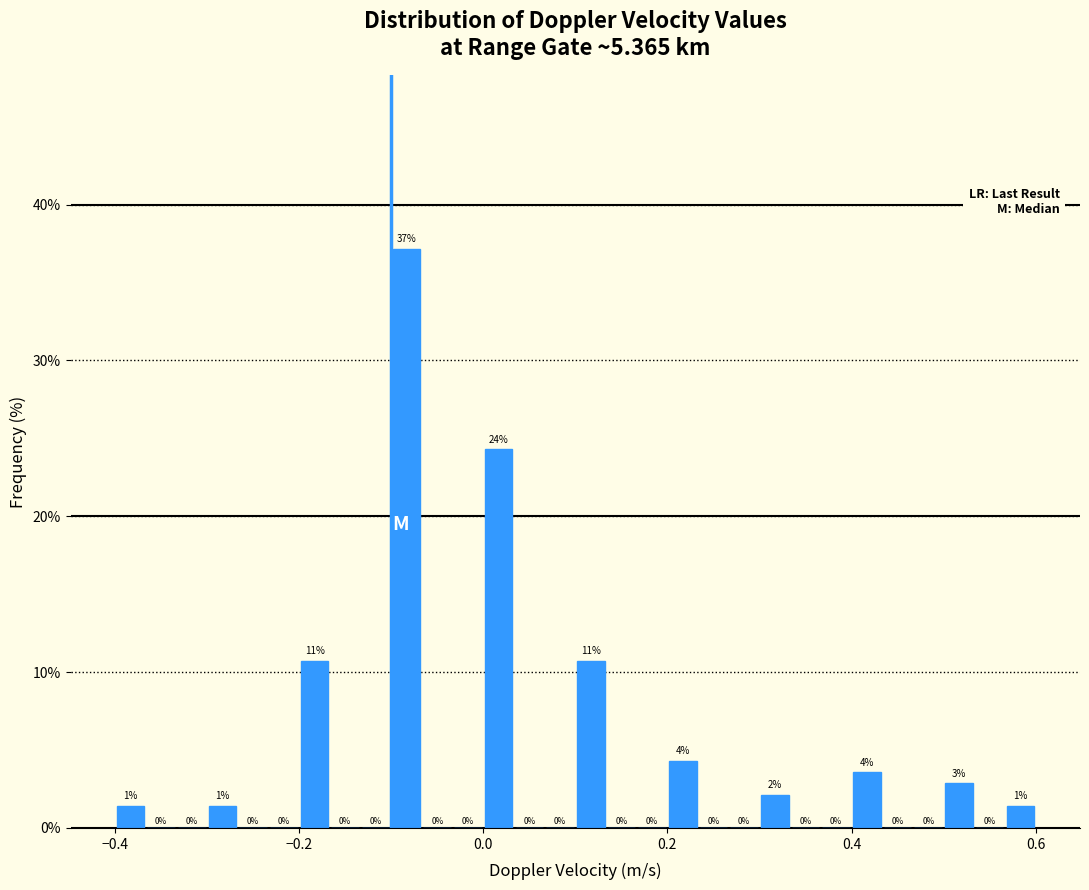

Around what value on the x-axis is the tallest bar? Give the approximate position of its centre, as read against the axis.

-0.08